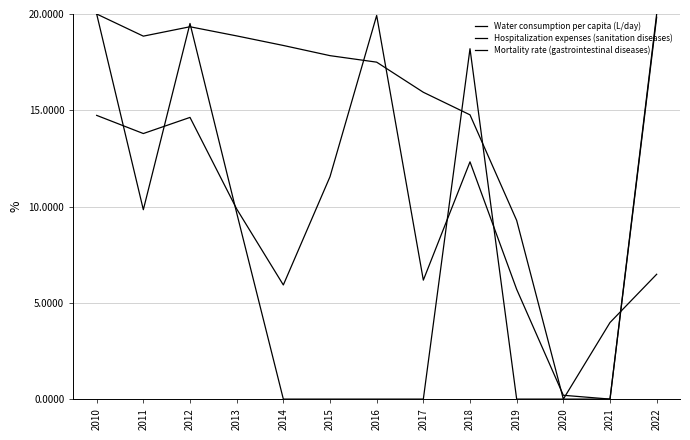

Between which two adjacent categories do Mortality rate (gastrointestinal diseases) and Hospitalization expenses (sanitation diseases) first intersect?

2010 and 2011